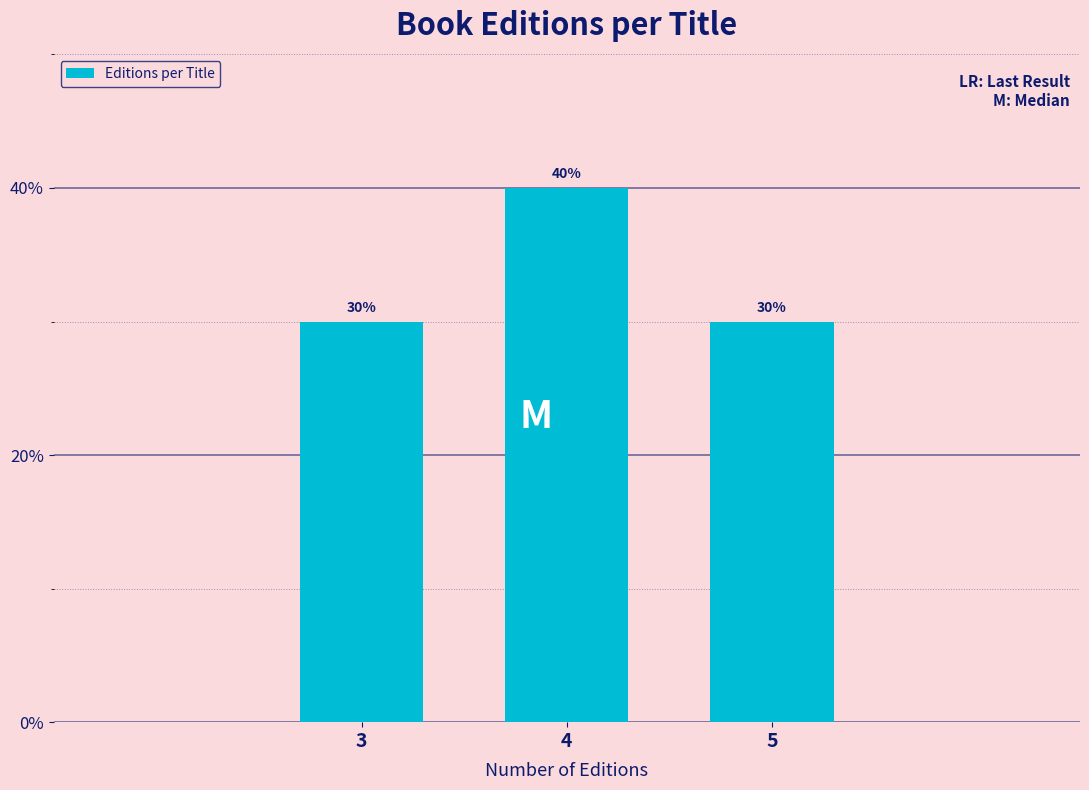

Are the bars horizontal?

No